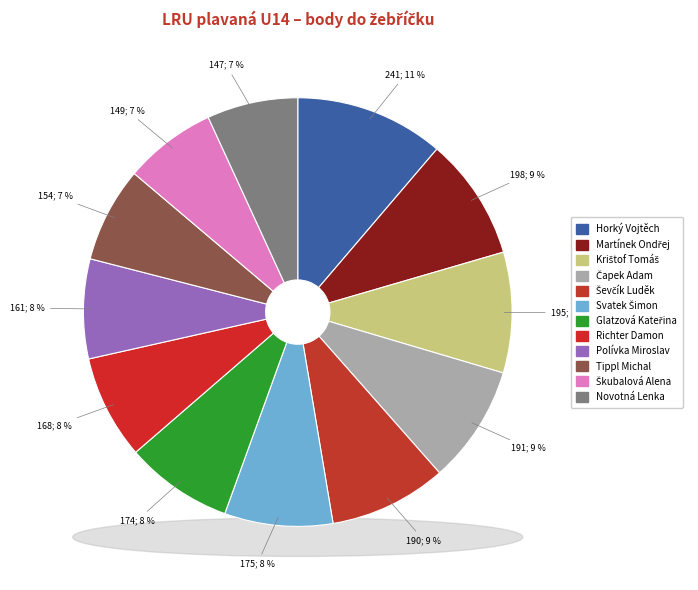

To the nearest percent, what percentage of the pie is Tippl Michal?

7%